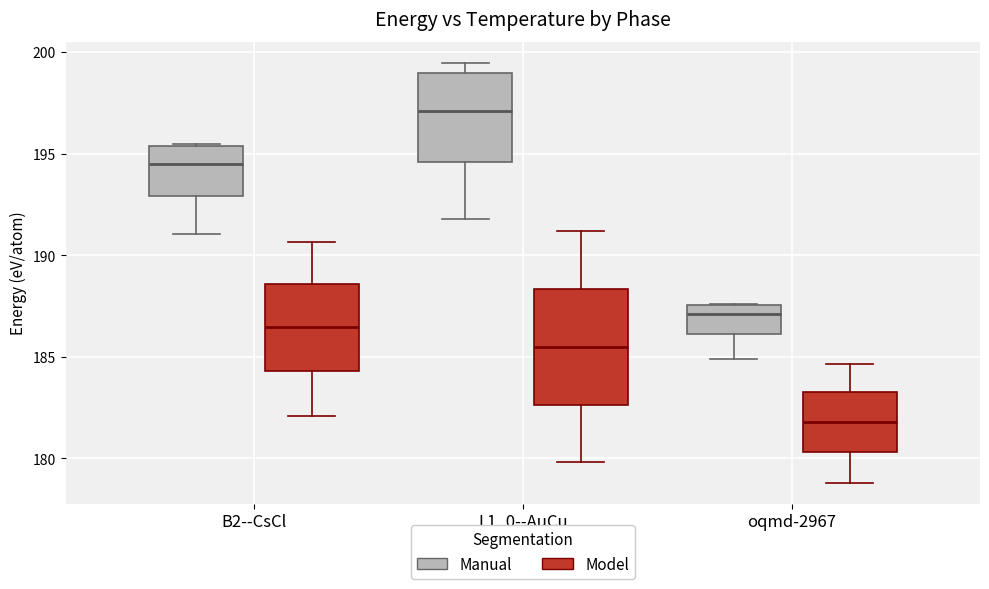

Reading left to right, read every box against the y-axis: the position of its median line, the range the box covers, and the ends of its whiskers. The values are not printed on the chart, so give them approximately, as read against the axis.

B2--CsCl (Manual): median 194.5, box 193.0 to 195.5, whiskers 191.0 to 195.5
B2--CsCl (Model): median 186.5, box 184.5 to 188.5, whiskers 182.0 to 190.5
L1_0--AuCu (Manual): median 197.0, box 194.5 to 199.0, whiskers 192.0 to 199.5
L1_0--AuCu (Model): median 185.5, box 182.5 to 188.5, whiskers 180.0 to 191.0
oqmd-2967 (Manual): median 187.0, box 186.0 to 187.5, whiskers 185.0 to 187.5
oqmd-2967 (Model): median 182.0, box 180.5 to 183.0, whiskers 179.0 to 184.5